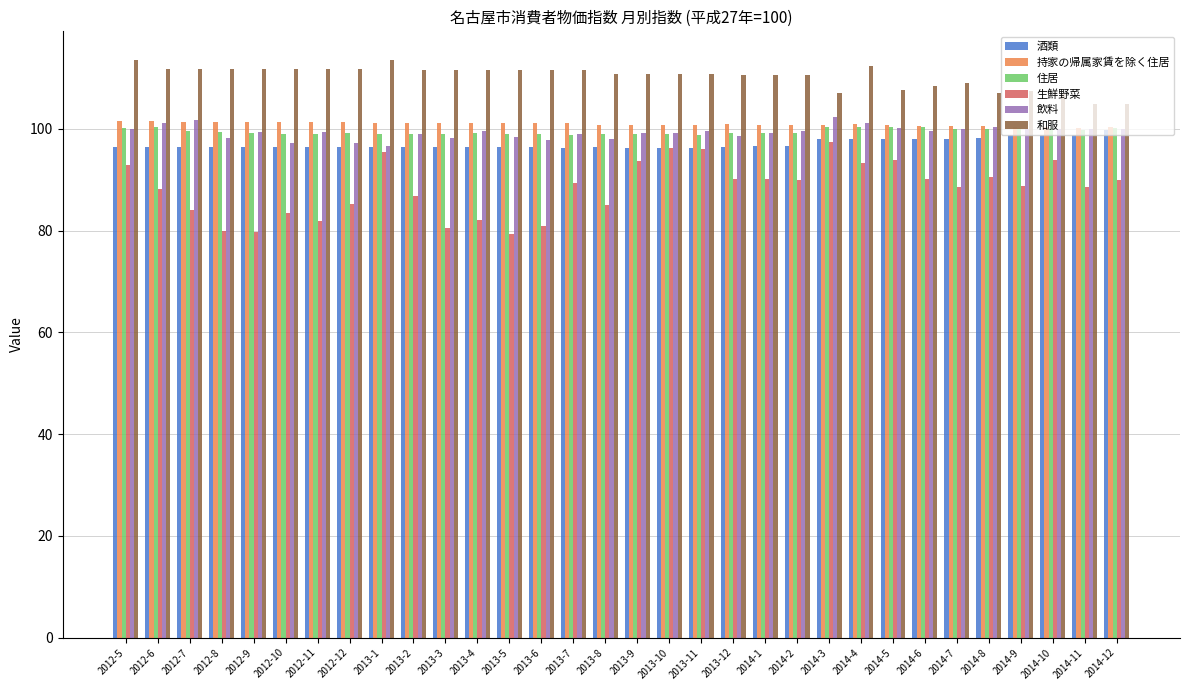

What is the minimum value shown in the chart?

79.4